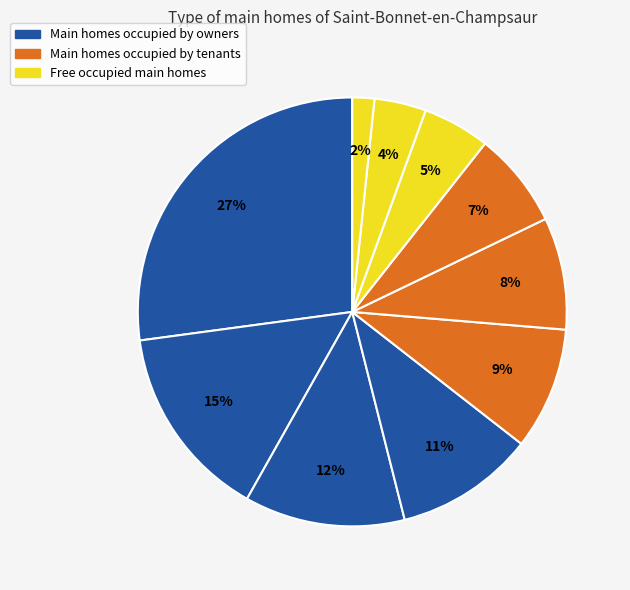

How many segments does this pie chart have?

10